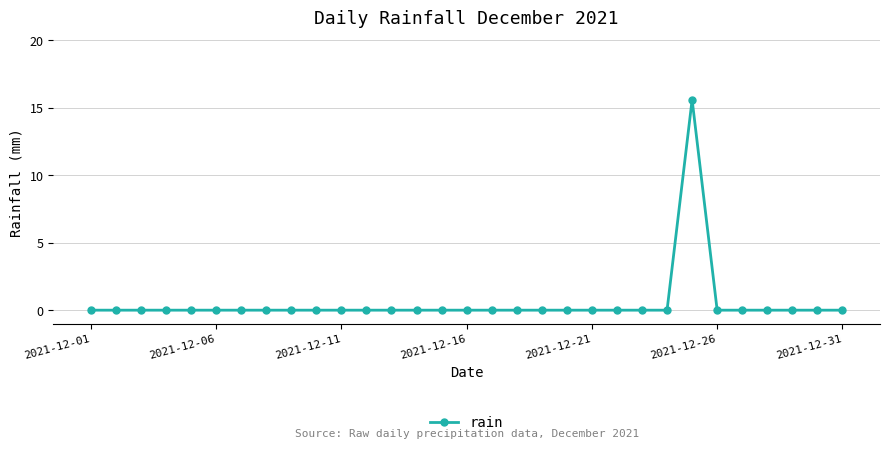

What is the difference between the maximum and minimum values?

15.6